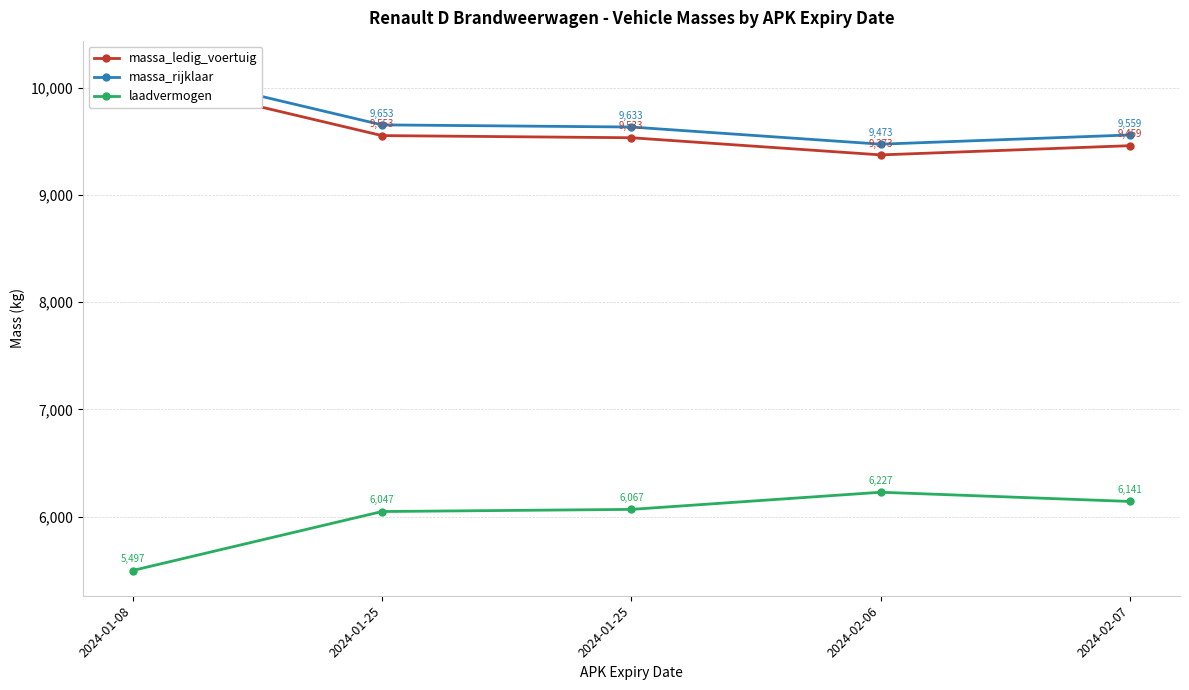

Reading left to right, extract all data points from this chart.

massa_ledig_voertuig: 2024-01-08=10103	2024-01-25=9553	2024-01-25=9533	2024-02-06=9373	2024-02-07=9459
massa_rijklaar: 2024-01-08=10203	2024-01-25=9653	2024-01-25=9633	2024-02-06=9473	2024-02-07=9559
laadvermogen: 2024-01-08=5497	2024-01-25=6047	2024-01-25=6067	2024-02-06=6227	2024-02-07=6141